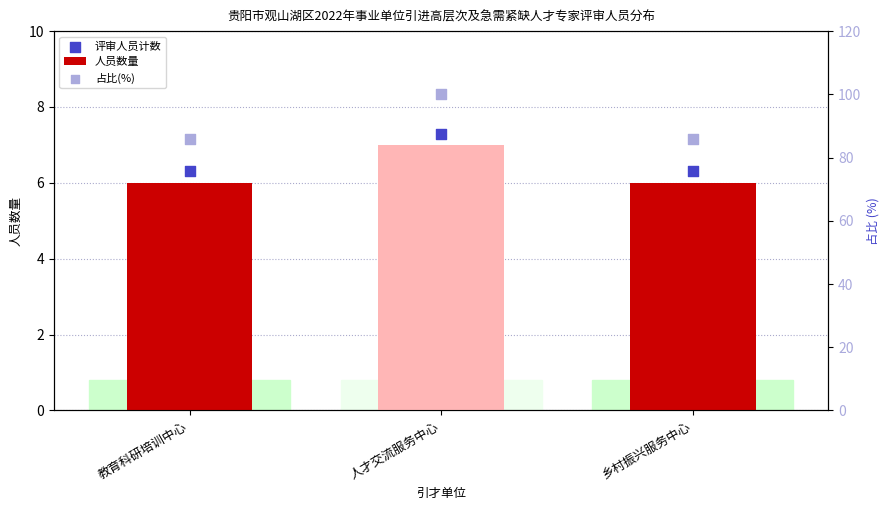

Which series has the largest total across all categories?

占比(%)